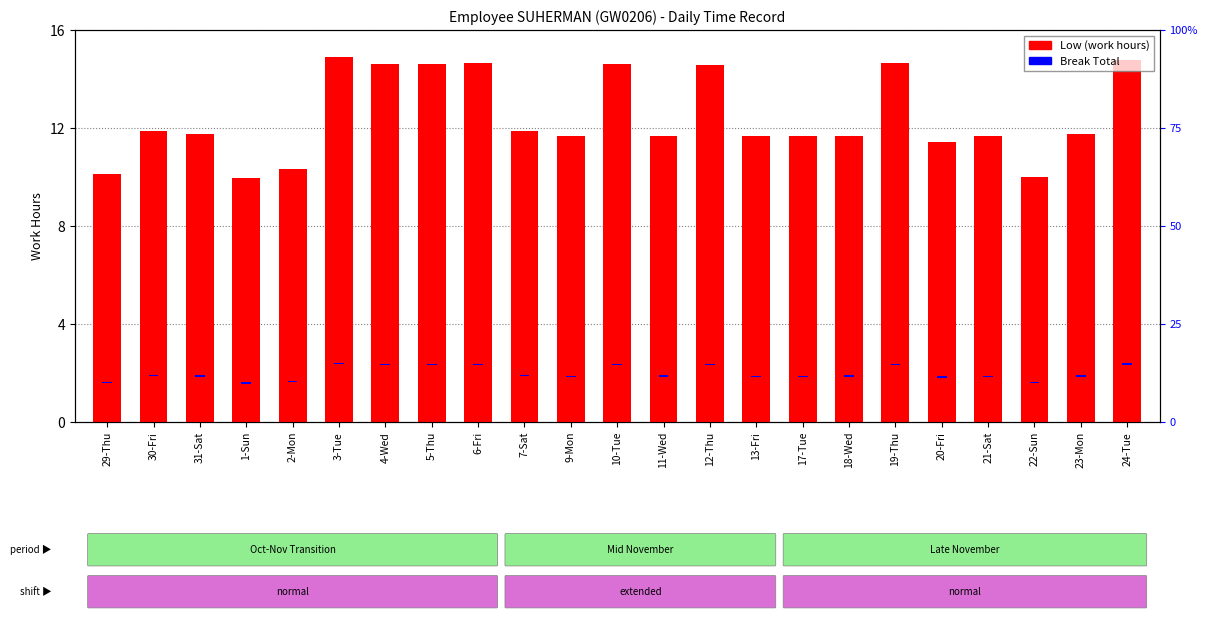

Reading left to right, extract all data points from this chart.

10.1	11.9	11.8	9.9	10.3	14.9	14.6	14.6	14.7	11.9	11.7	14.6	11.7	14.6	11.7	11.7	11.7	14.7	11.4	11.7	10.0	11.8	14.8